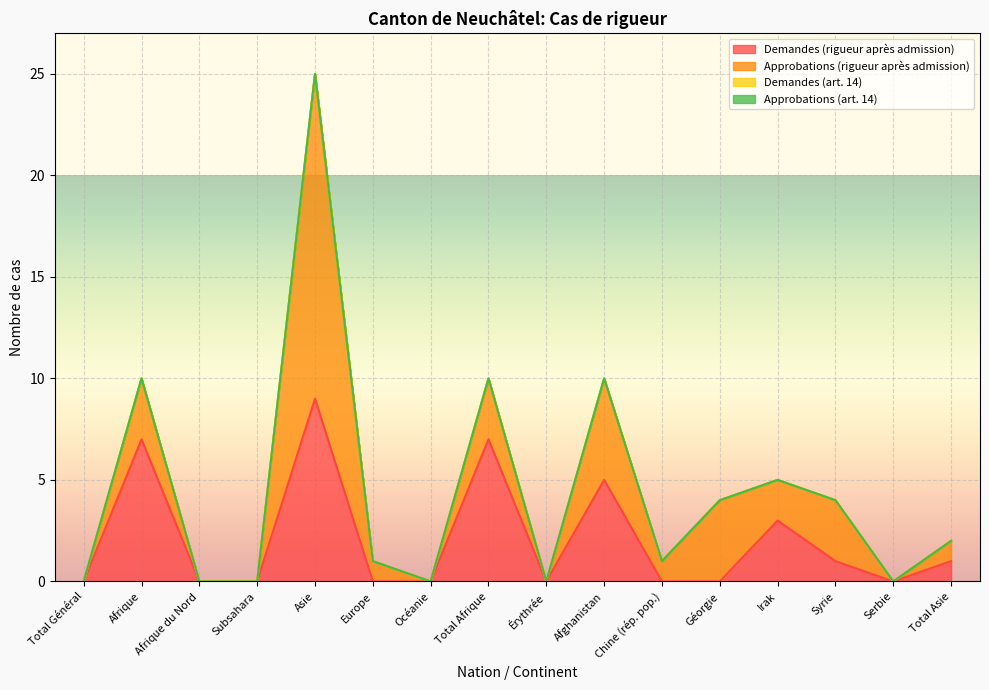

Which series changed the most between Érythrée and Serbie?

Demandes (rigueur après admission)